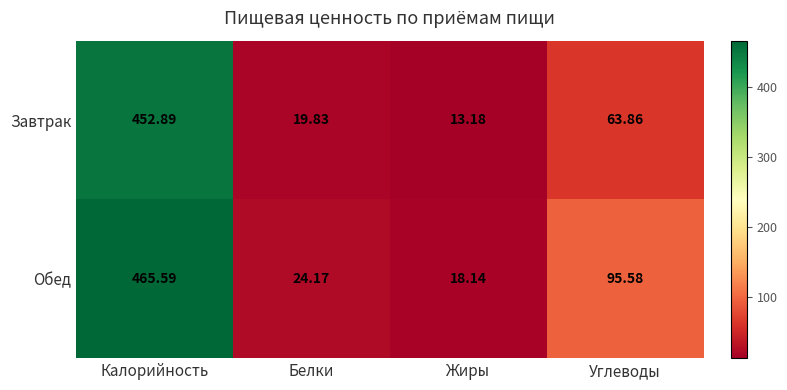

Rank the series by their average value, from lowest to highest.

Завтрак, Обед